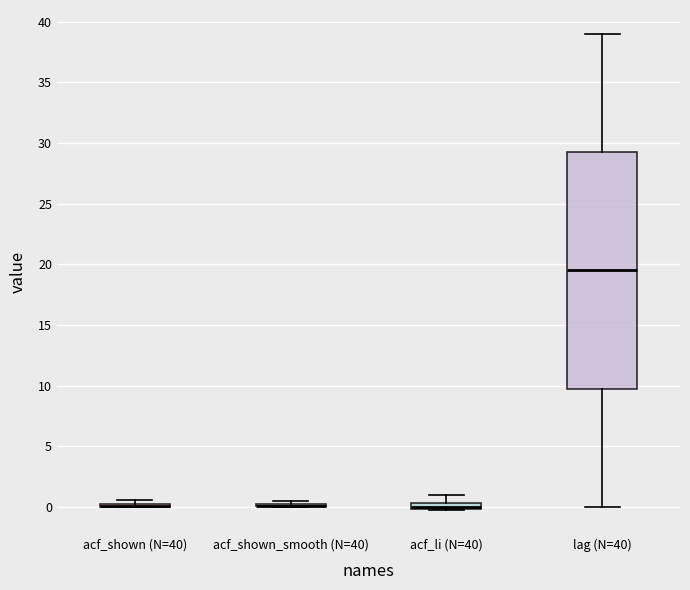

Which box is the tallest, from its lower edge to its upper edge?

lag (N=40)